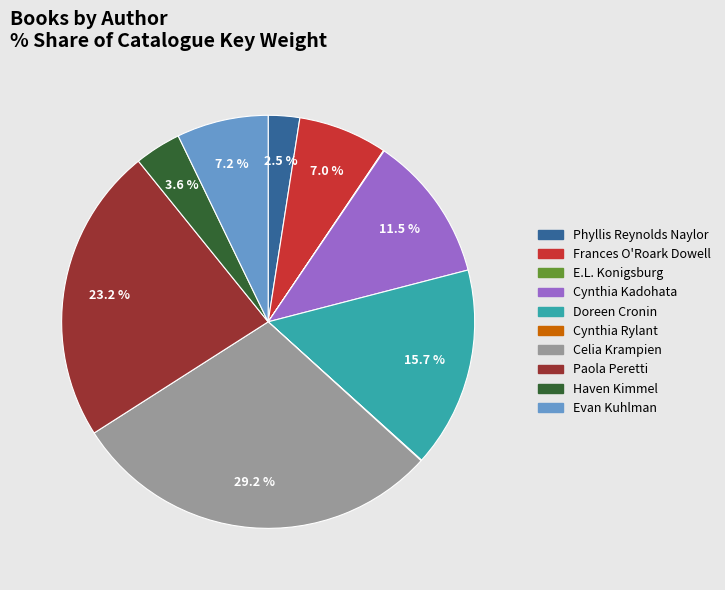

What percentage is NOT represented by Doreen Cronin?

84.3%